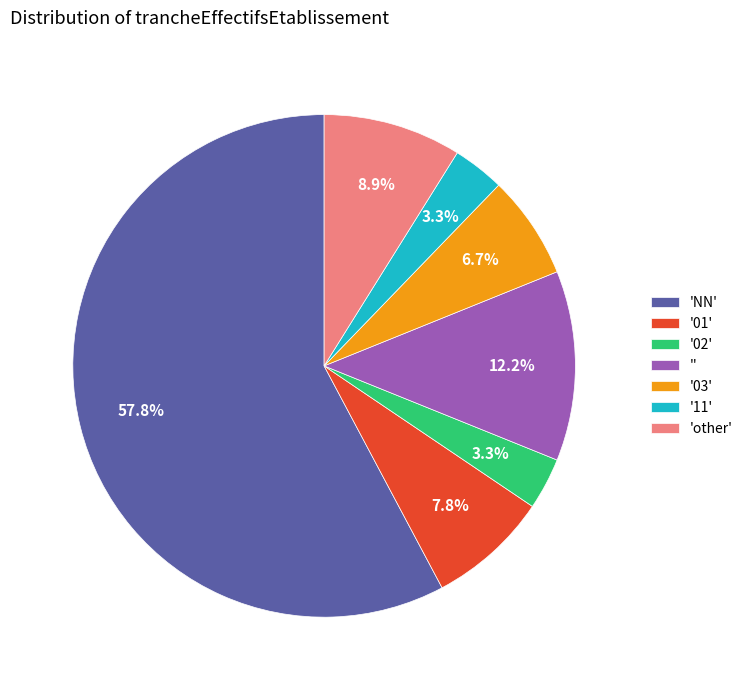

What percentage do 'NN' and '01' together represent?

65.6%